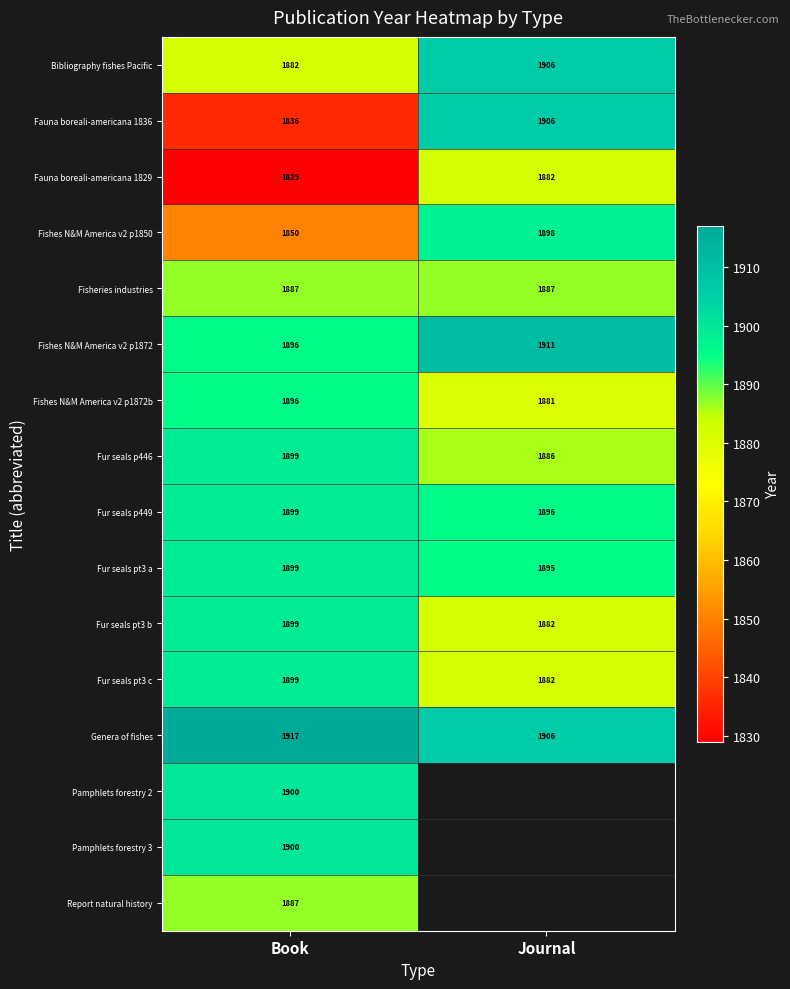

What is the sum of the Fur seals pt3 b values at Book and Journal?

3781